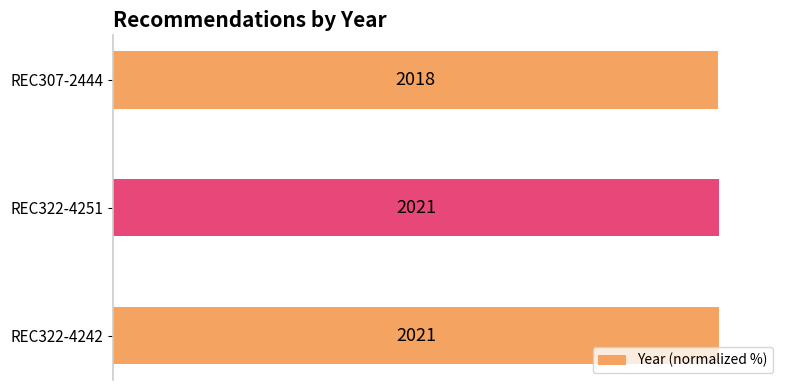

Does the chart contain stacked bars?

No